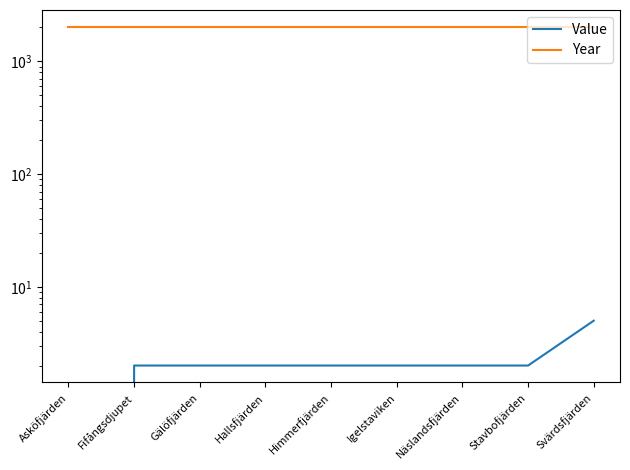

True or false: Value has more than 0 interior local peaks.

False